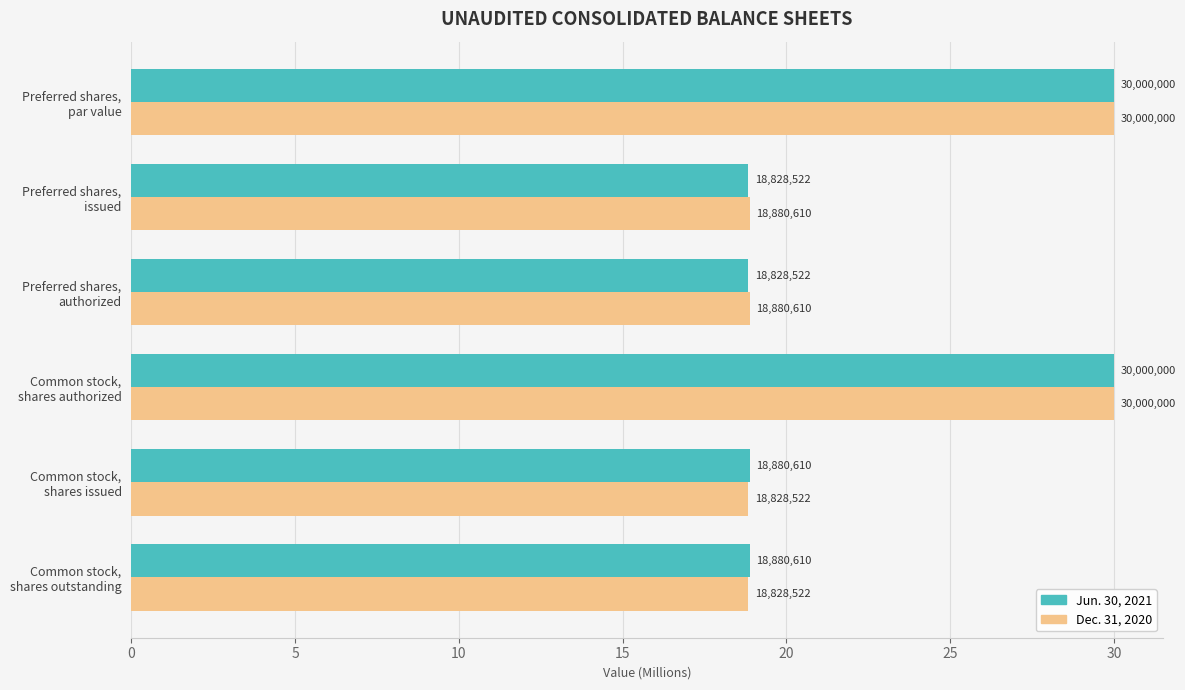

Which series has the widest spread of values?

Jun. 30, 2021